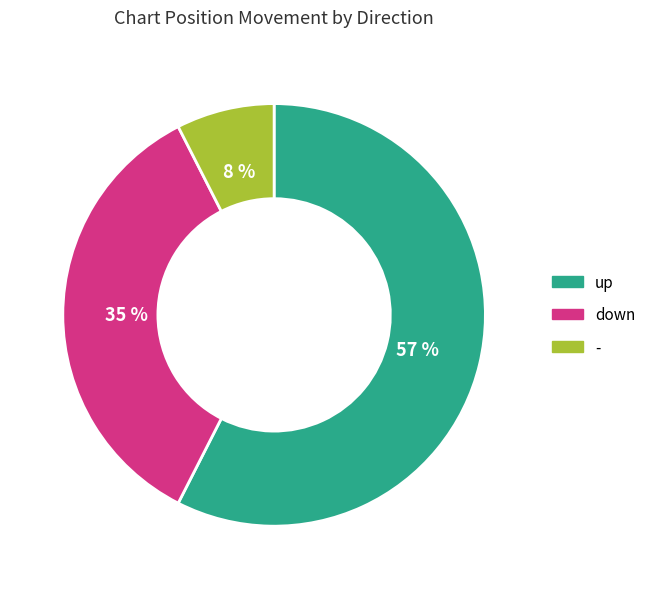

The - slice represents 1% of the pie. True or false?

False